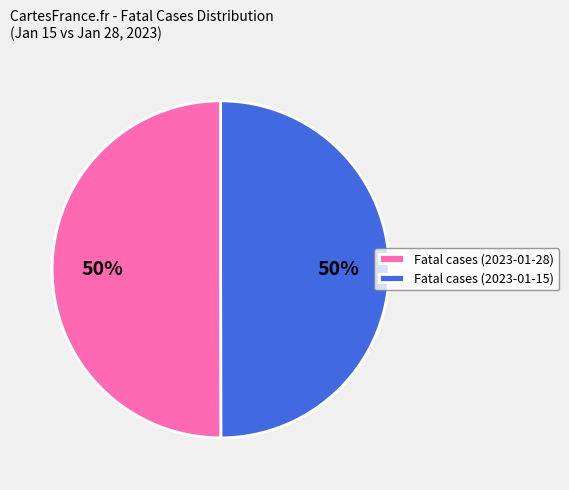

To the nearest percent, what portion does Fatal cases (2023-01-28) represent?

50%